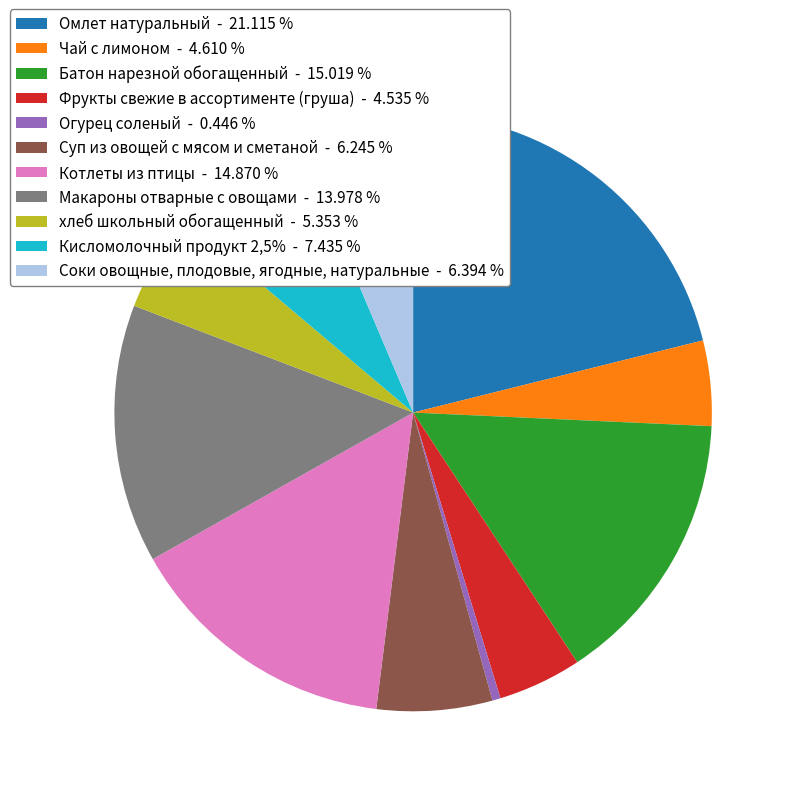

Approximately how many times larger is the value at Чай с лимоном - 4.610 % compared to Огурец соленый - 0.446 %?

10.3